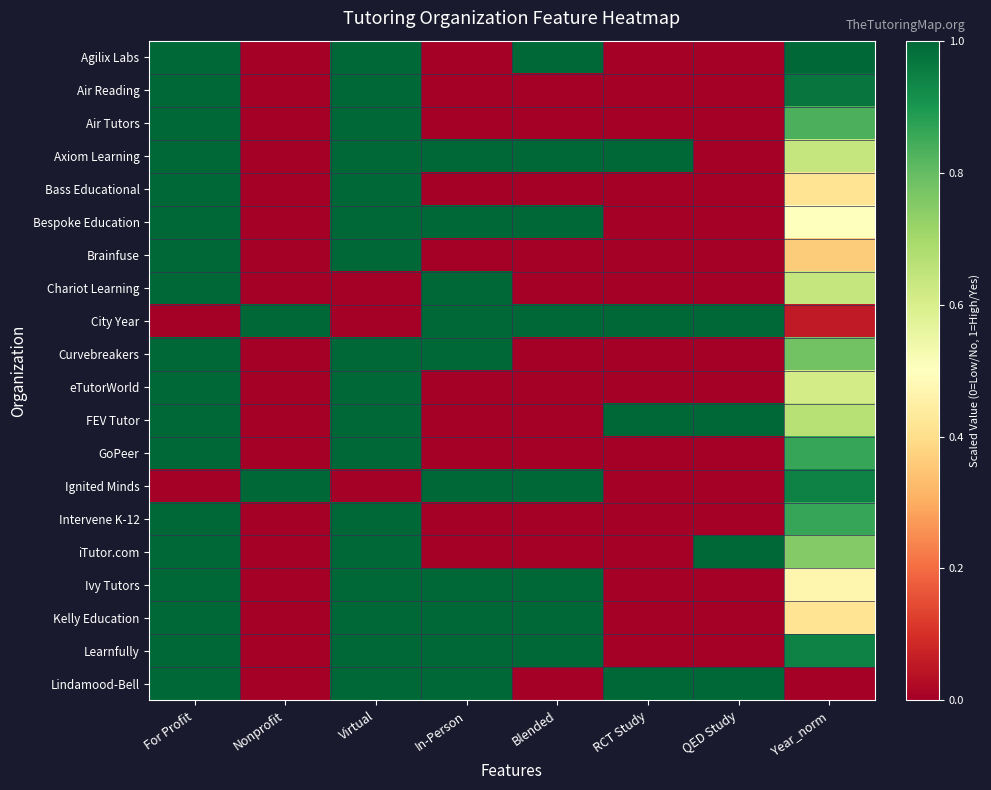

What is the greatest value displayed?

1.0